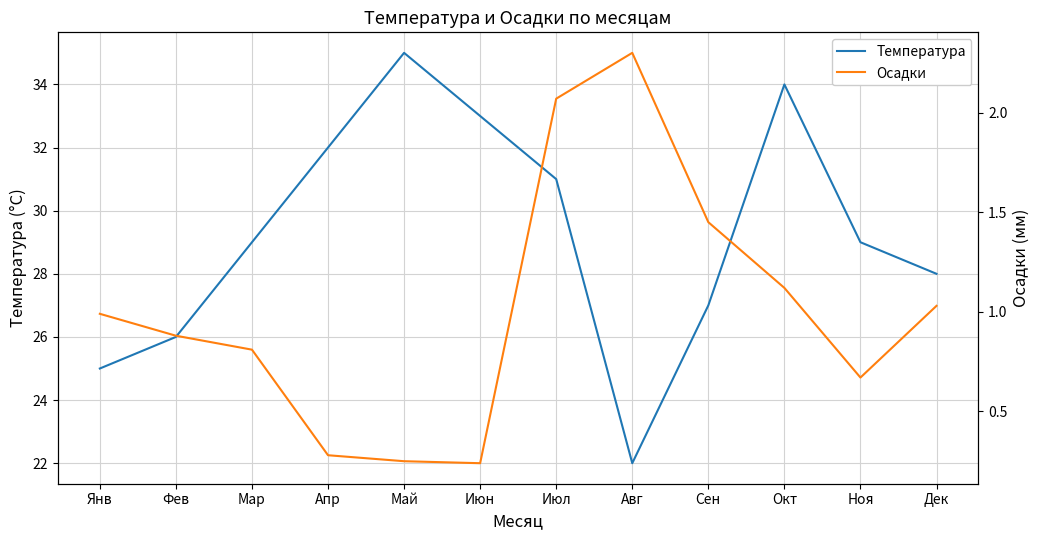

True or false: Температура and Осадки intersect in this chart.

False